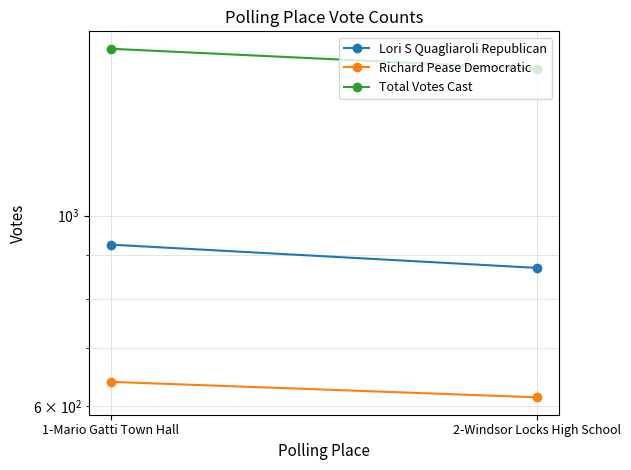

How many series are shown in this chart?

3